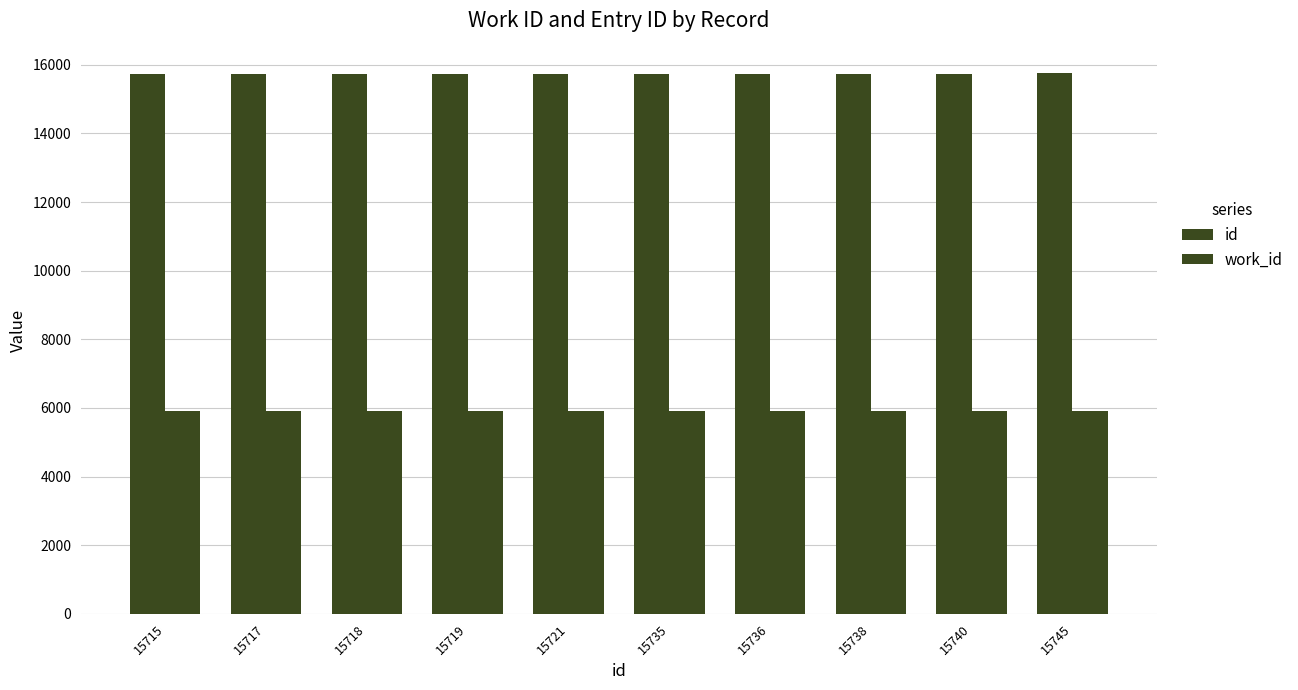

Which has a higher value, 15740 or 15721?

15740